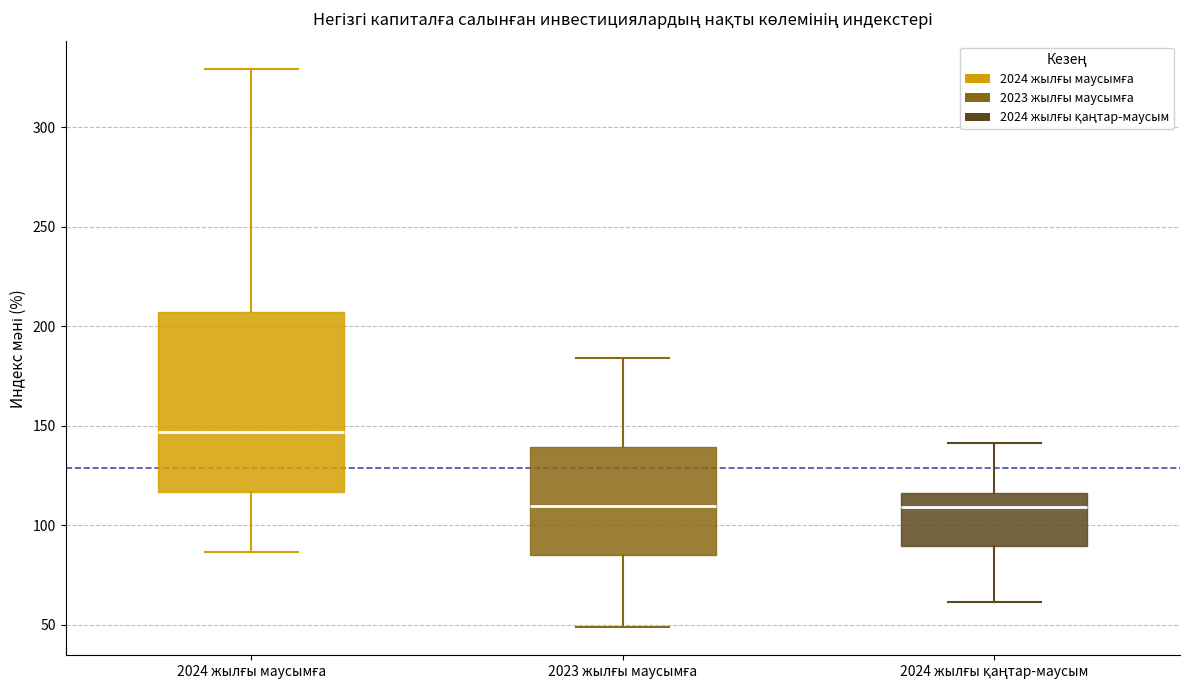

Comparing the boxes themselves (not the whiskers), which one is the tallest?

2024 жылғы маусымға